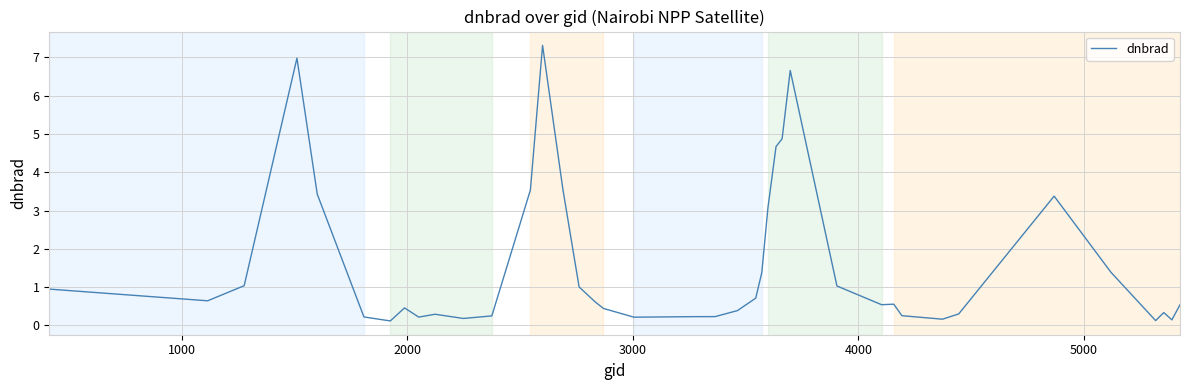

What is the difference between the maximum and minimum values?

7.2